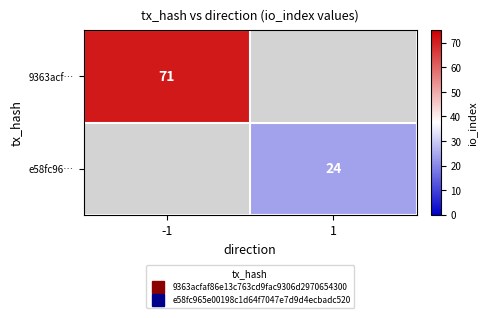

Which category has the highest value in the 9363acf… series?

-1